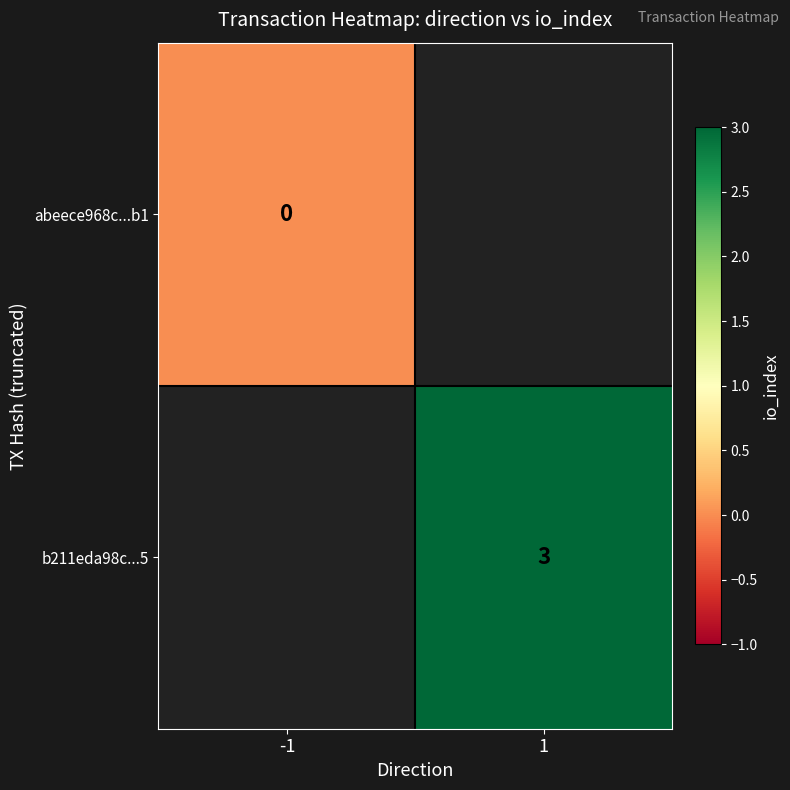

Is the value of b211eda98c...5 at 1 greater than the value of abeece968c...b1 at -1?

Yes